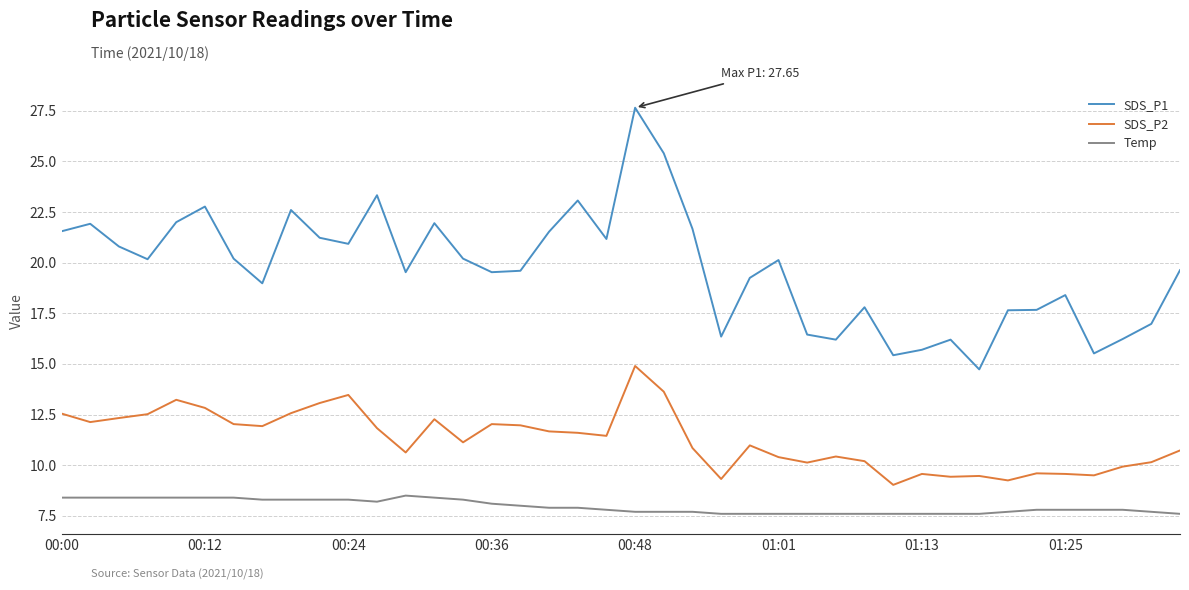

Rank the series by their maximum value, from highest to lowest.

SDS_P1, SDS_P2, Temp